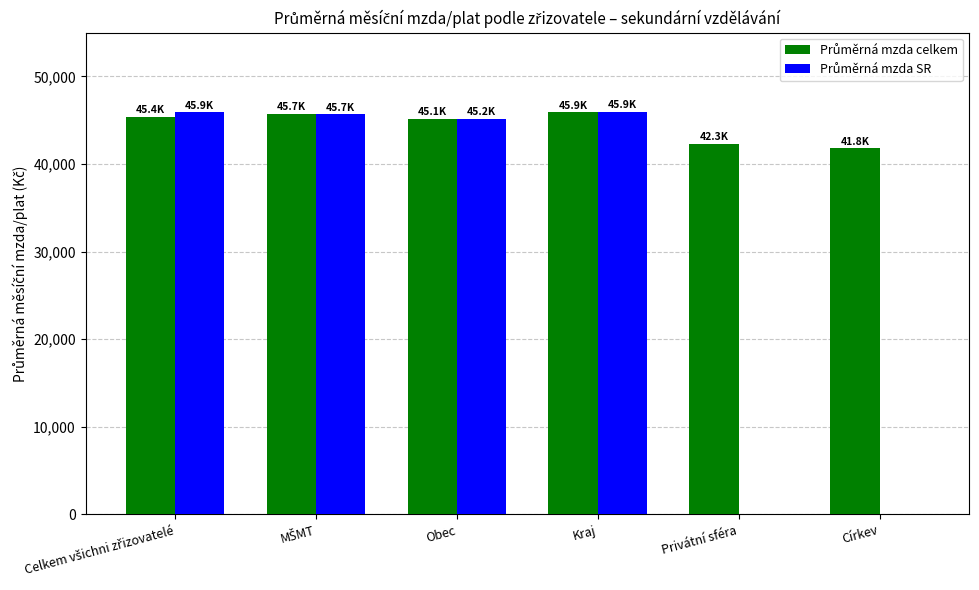

How many groups of bars are there?

6